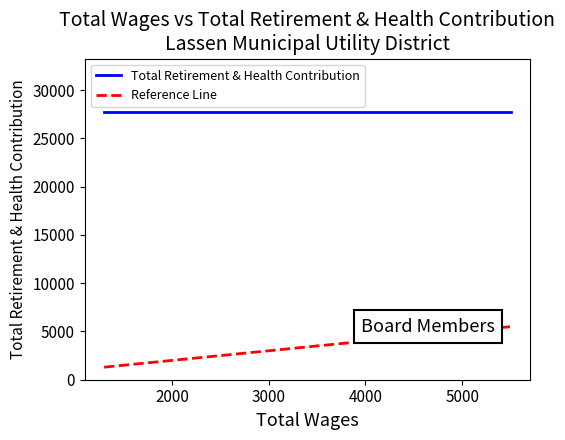

What is the maximum value shown in the chart?

27734